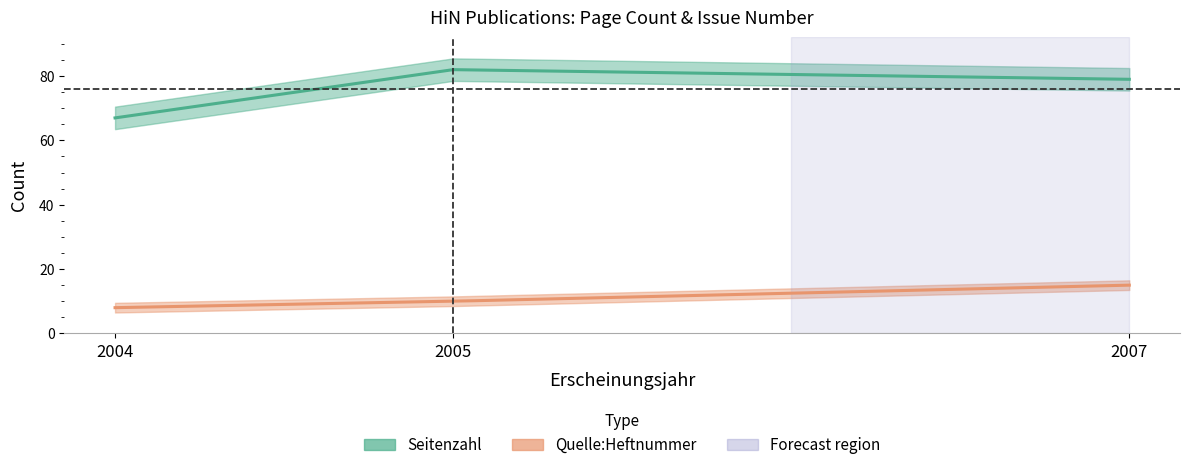

Which has a higher value, 2004 or 2005?

2005